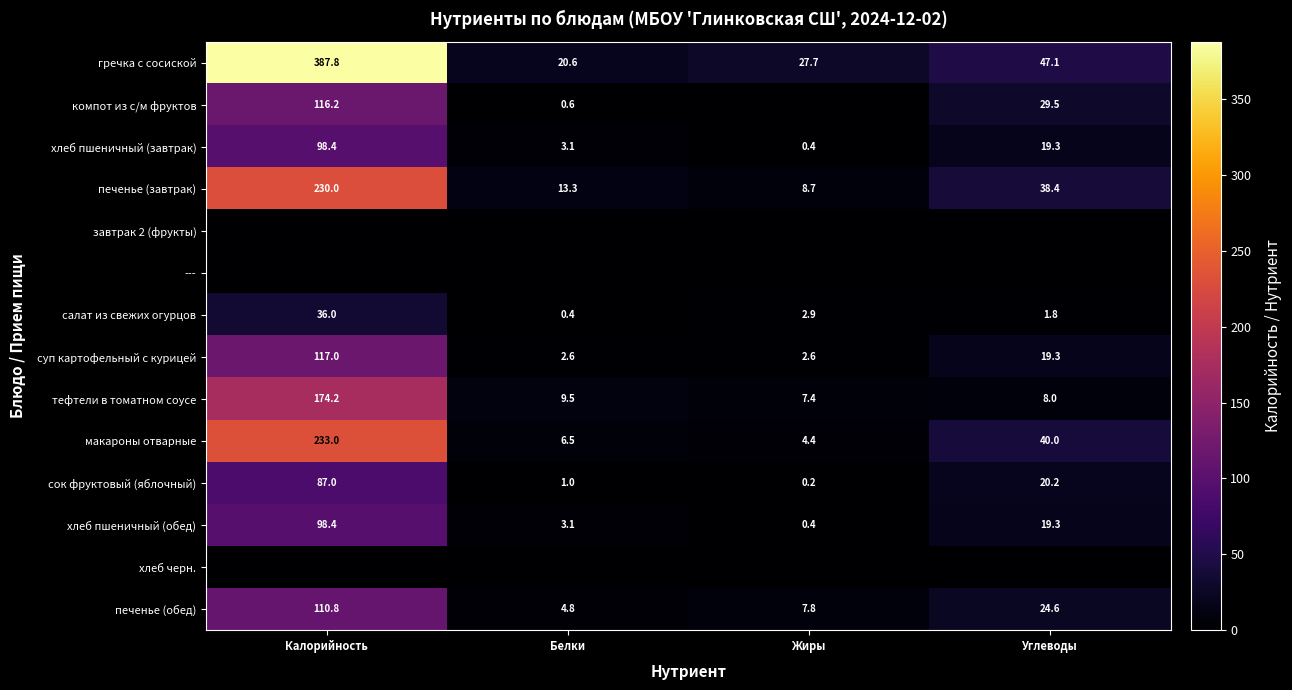

At which label does хлеб пшеничный (завтрак) first exceed 19?

Калорийность